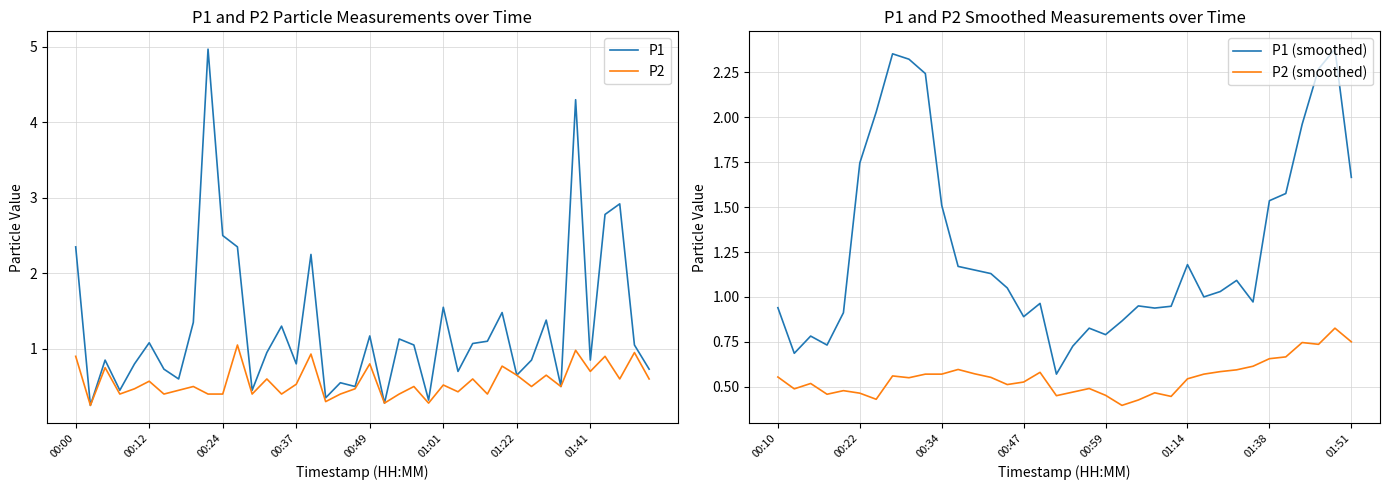

What is the minimum value shown in the chart?

0.2